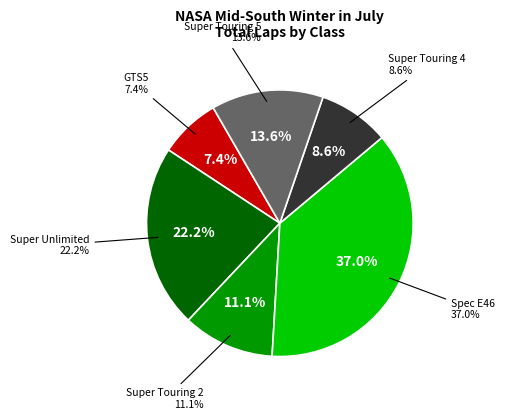

Rank the categories by value from lowest to highest.

GTS5, Super Touring 4, Super Touring 2, Super Touring 5, Super Unlimited, Spec E46